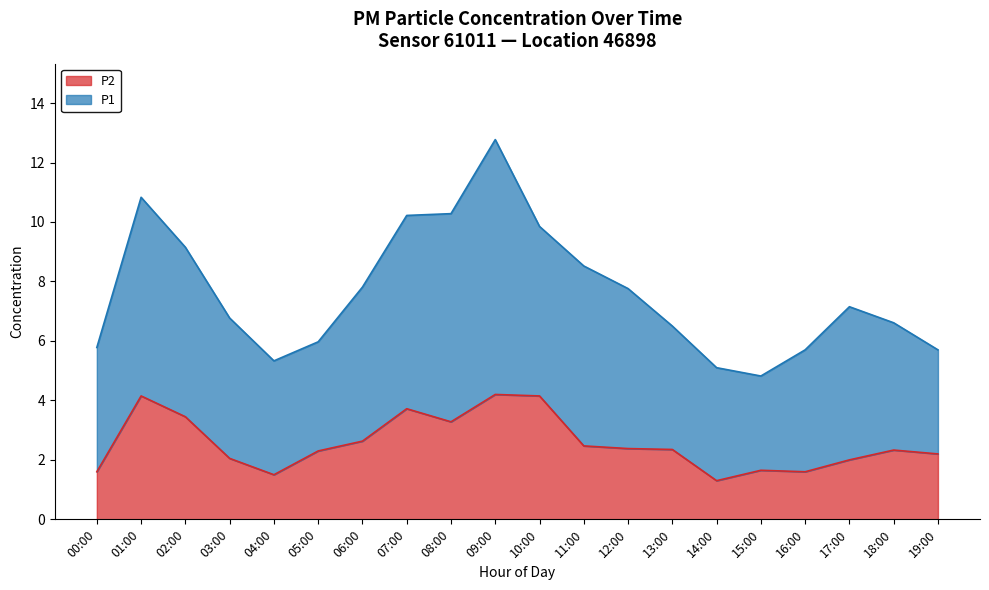

What is the minimum value for P2?

1.3